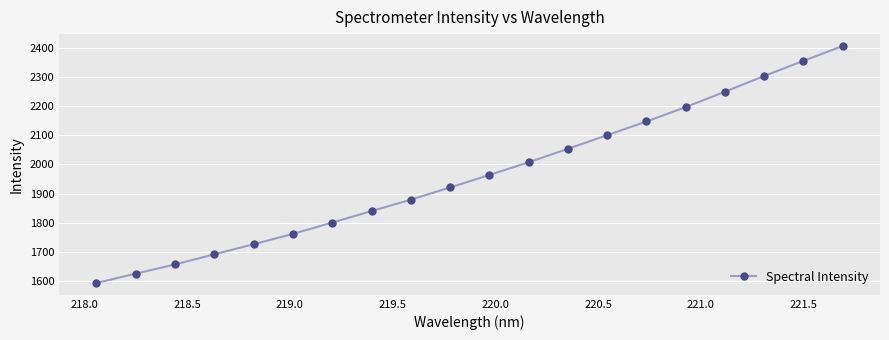

How many lines are shown in the chart?

1